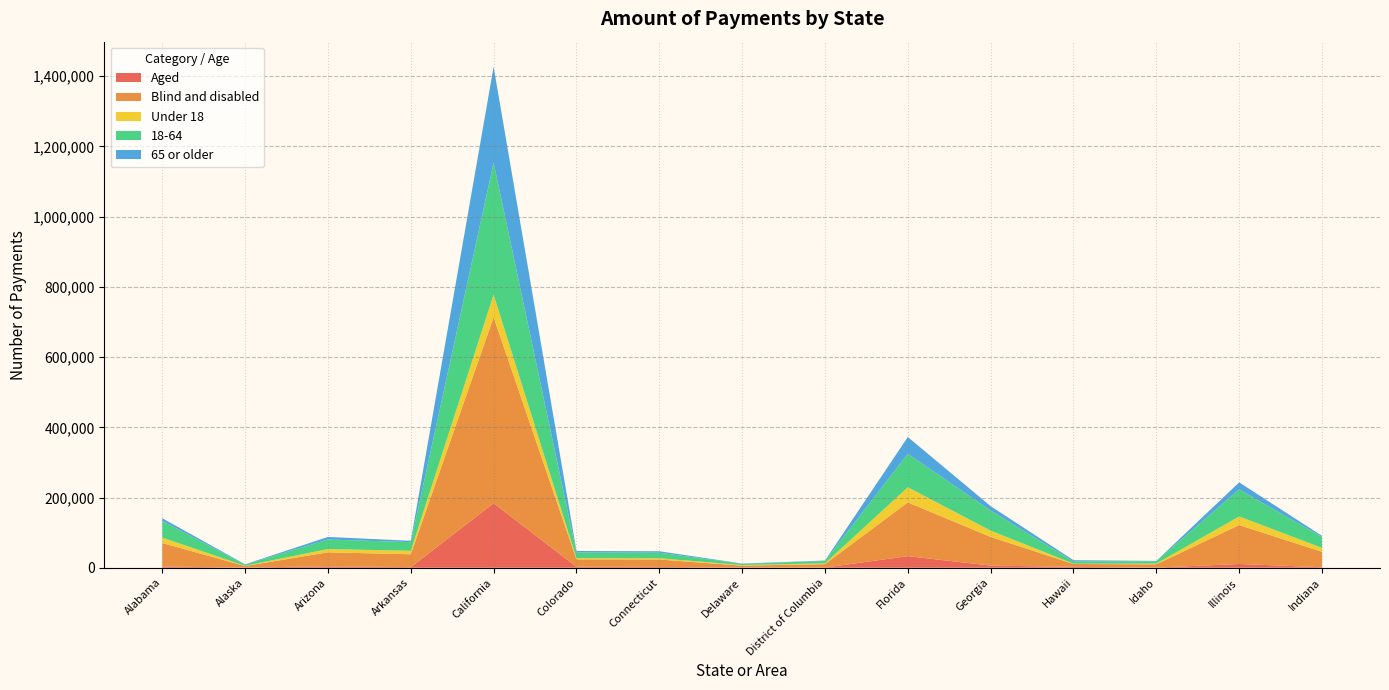

What are all the series names shown in the legend?

Aged, Blind and disabled, Under 18, 65 or older